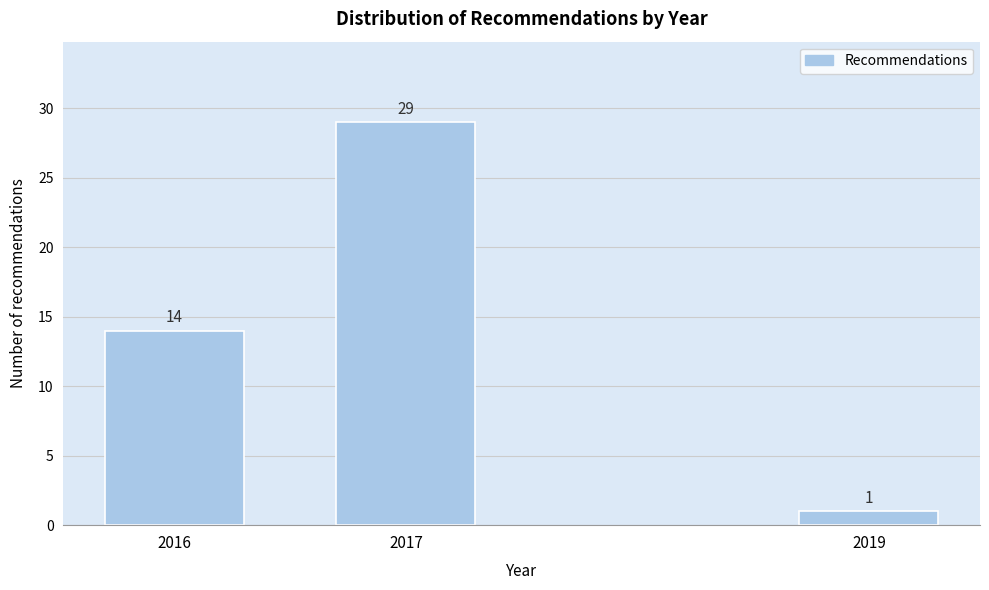

Reading right to left, extract all data points from this chart.

2019=1	2017=29	2016=14